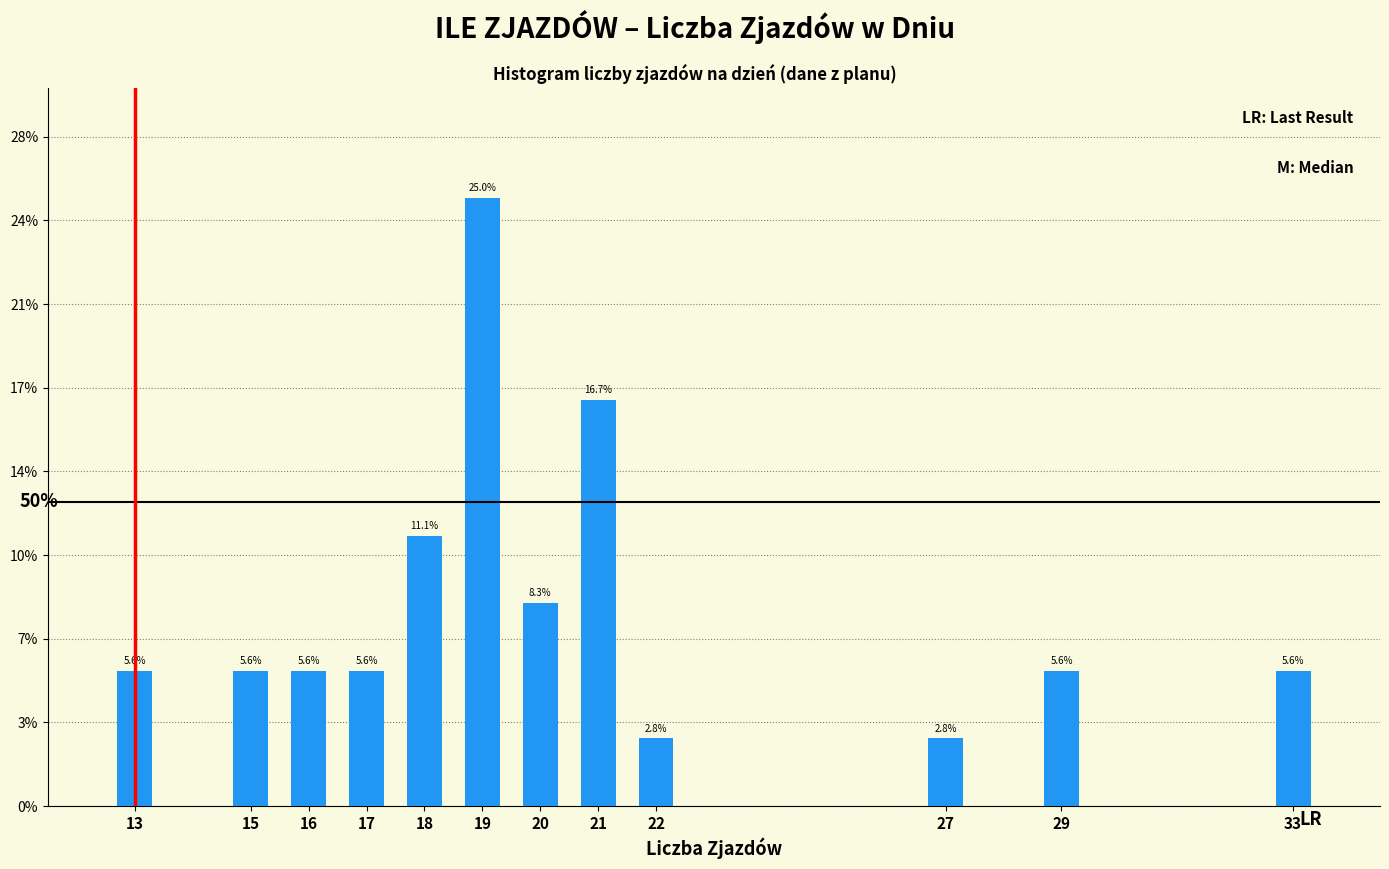

Does the chart contain any negative values?

No